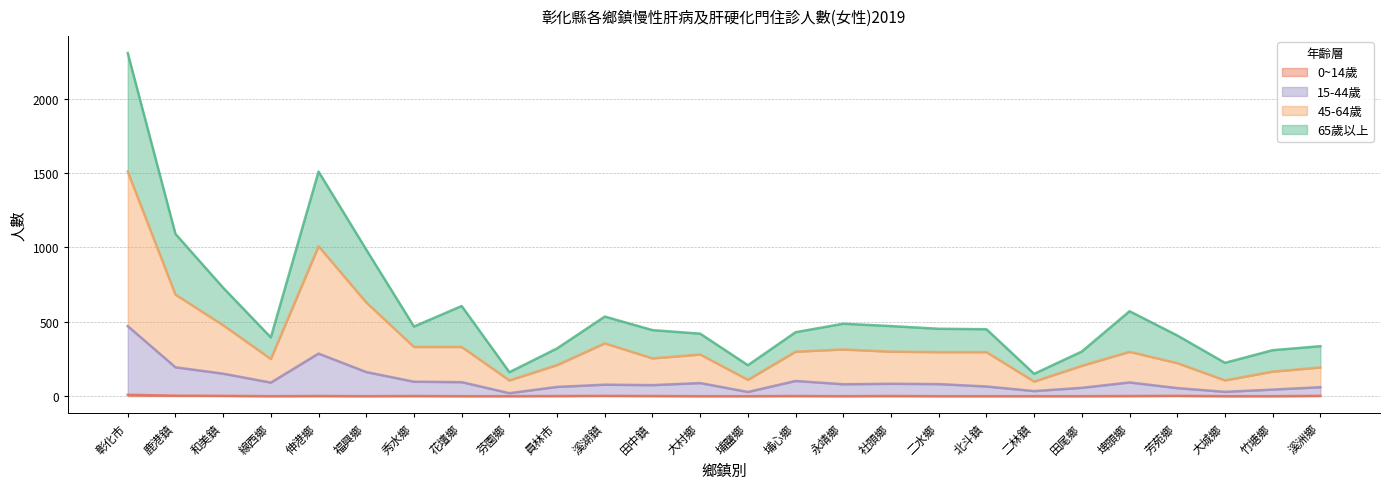

At which category does 65歲以上 reach its first local peak?

伸港鄉